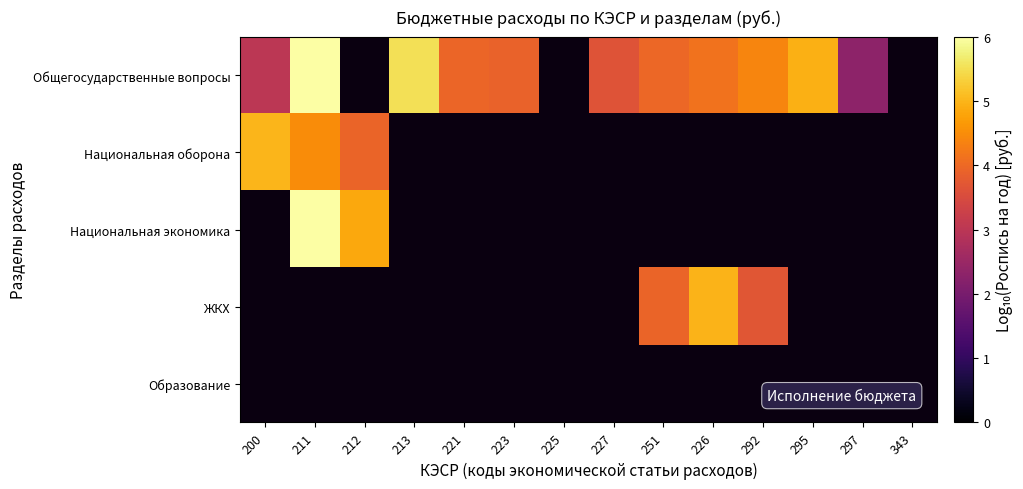

True or false: Общегосударственные вопросы has a value of 6.8 at 223.

False